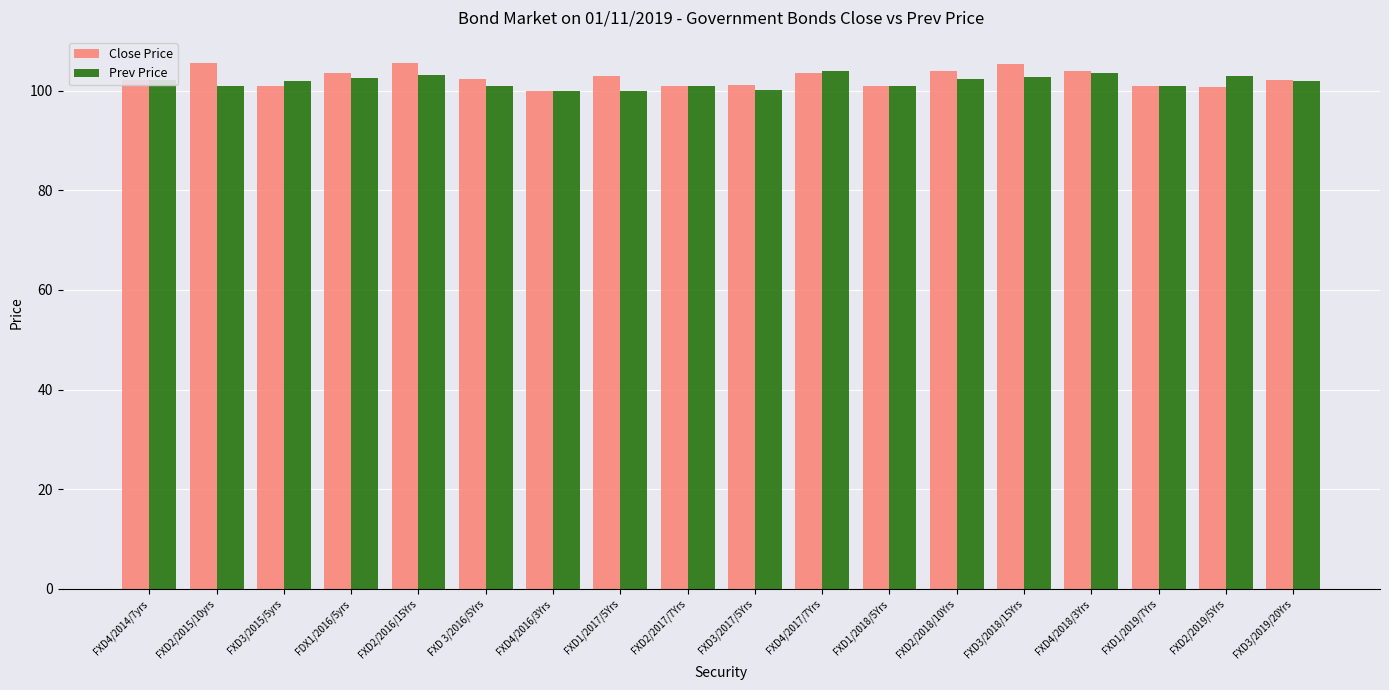

How many bars are there in each group?

2